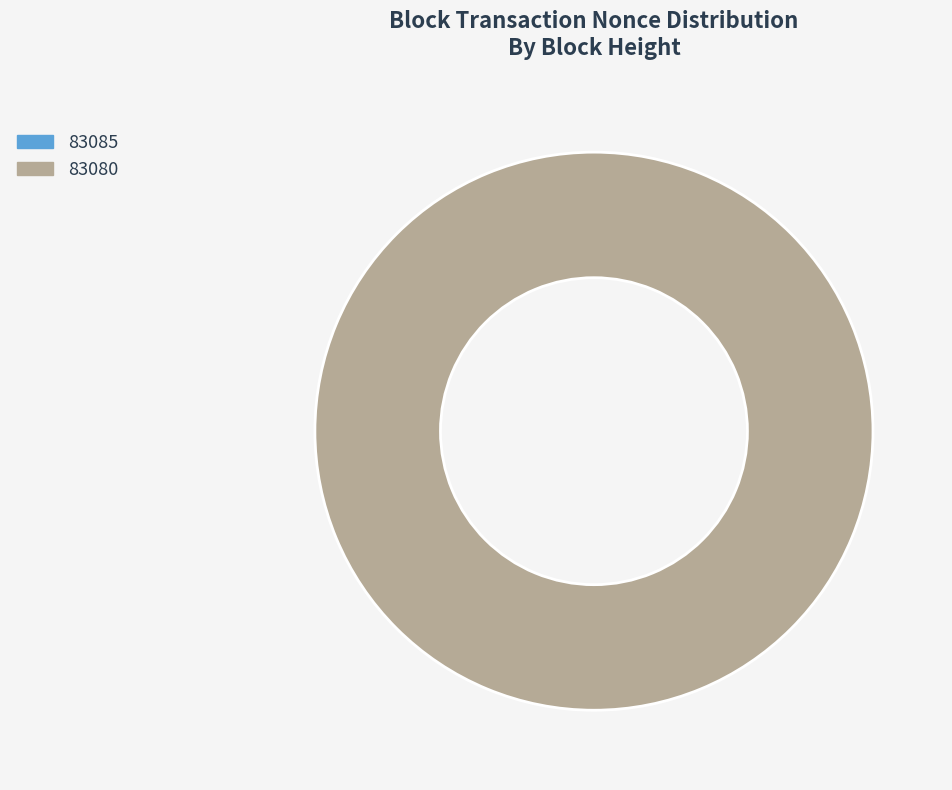

Is it true that 83085 is 1% of the pie?

False